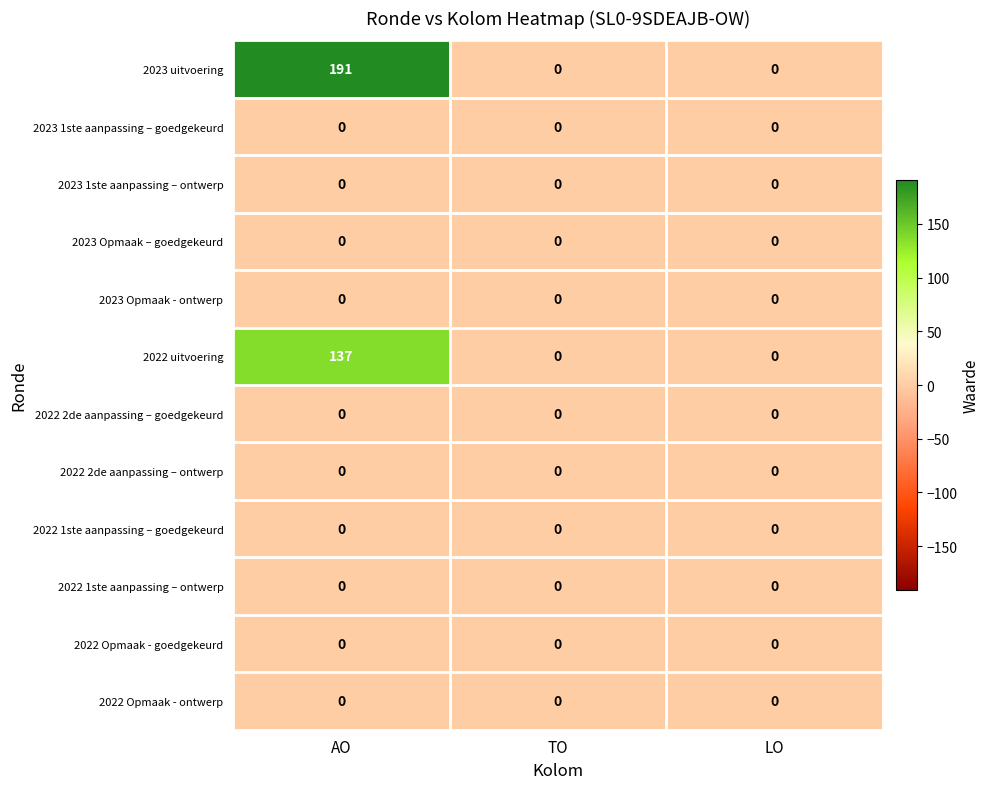

At which category is the sum across all series the highest?

AO